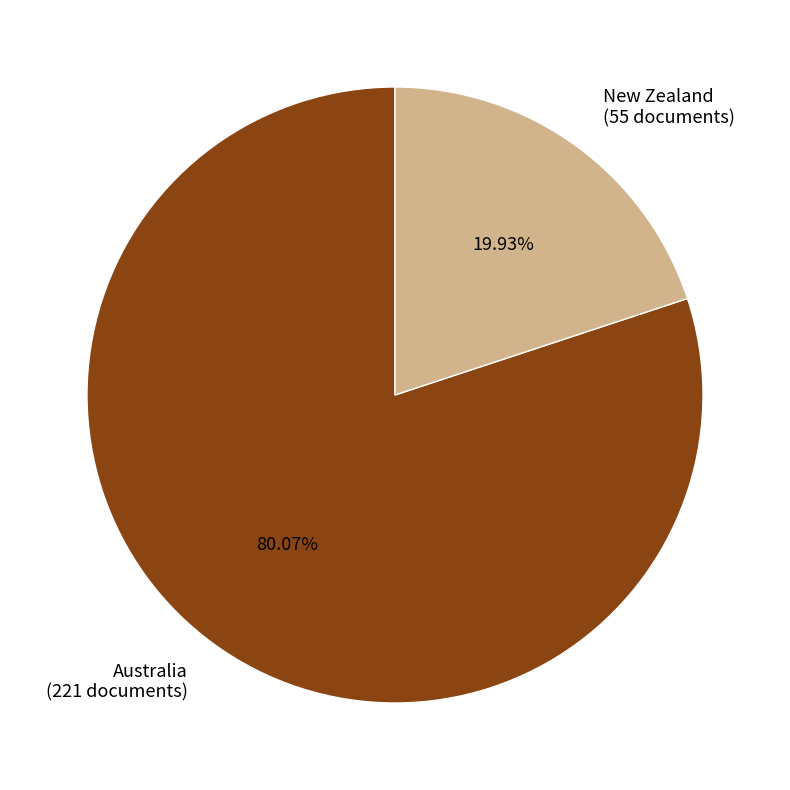

The New Zealand slice represents 27% of the pie. True or false?

False